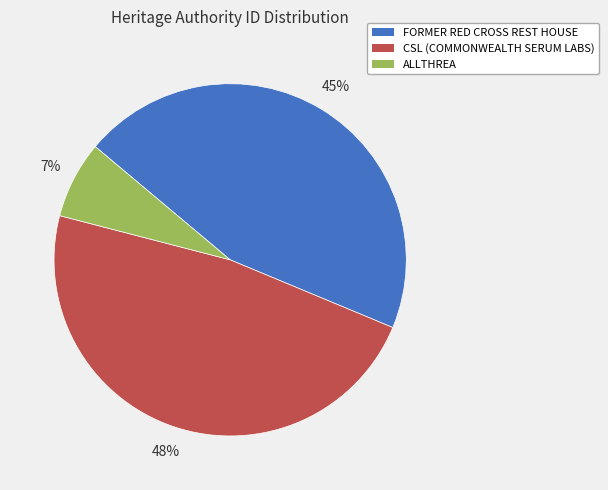

To the nearest percent, what is the average slice percentage?

33%